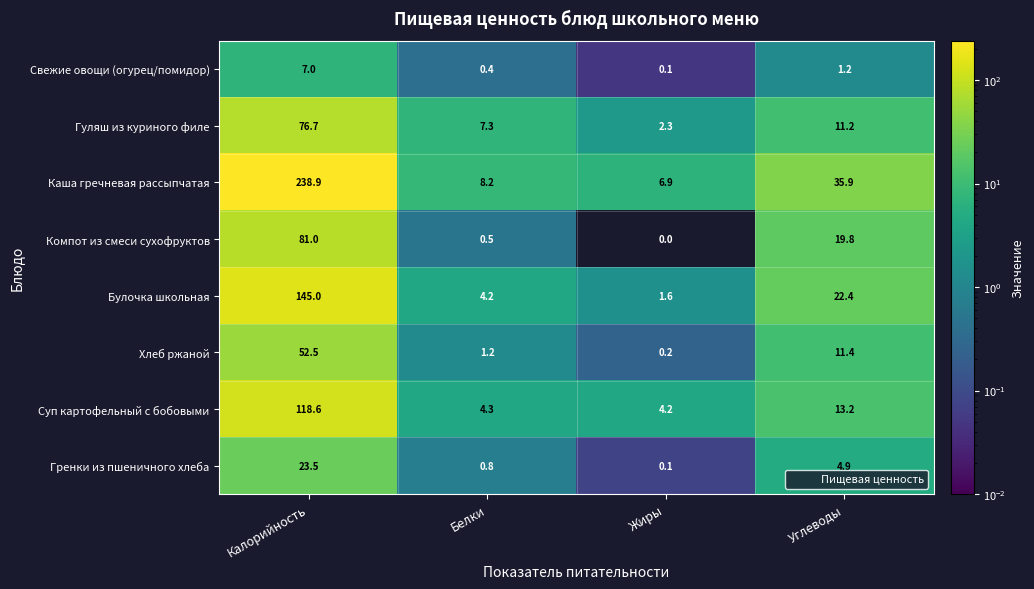

What is the sum of all Суп картофельный с бобовыми values?

140.3